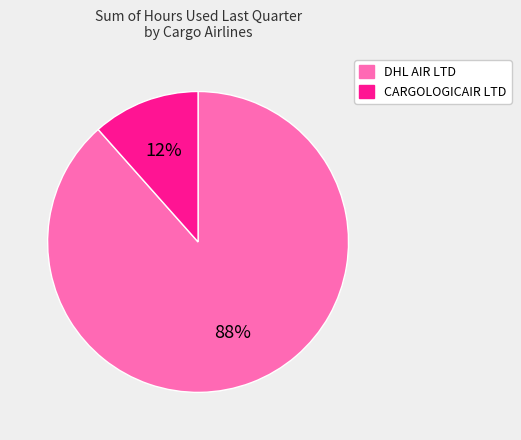

To the nearest percent, what portion does CARGOLOGICAIR LTD represent?

12%